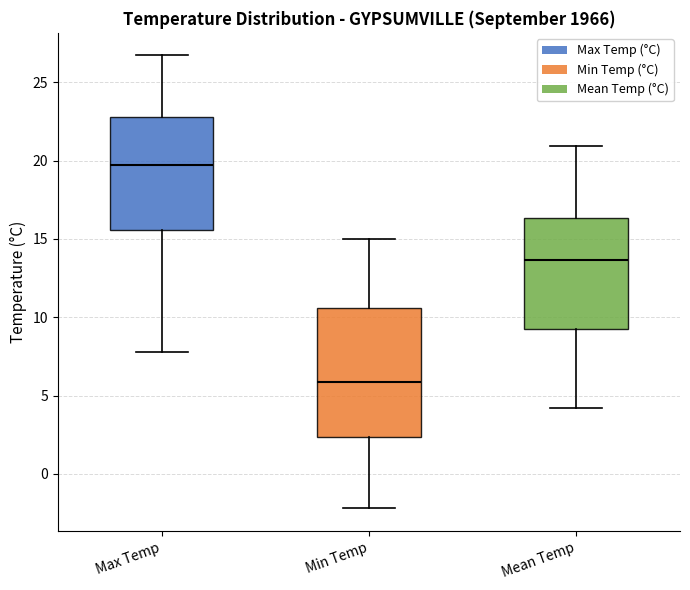

Where is the upper edge of the box for Min Temp on the y-axis? The values are not printed on the chart, so give them approximately, as read against the axis.

10.5